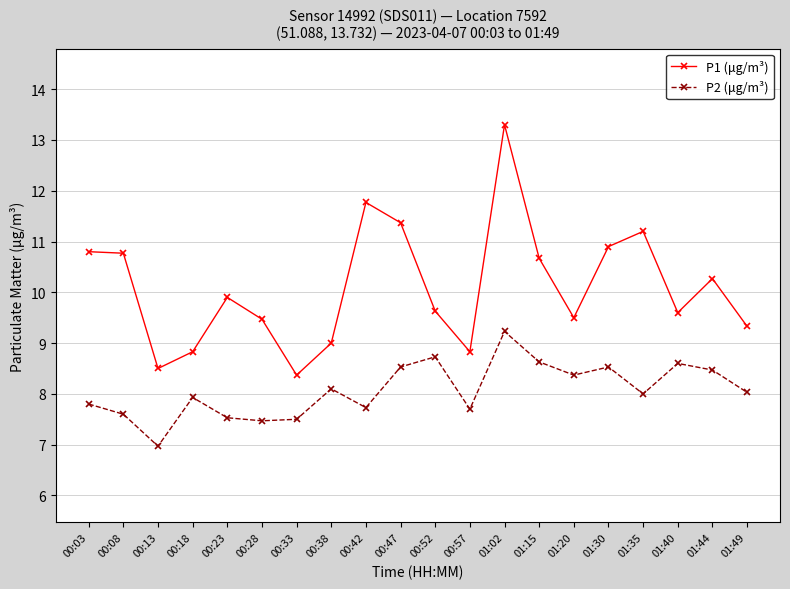

List the series in order of their overall mean, lowest first.

P2 (μg/m³), P1 (μg/m³)